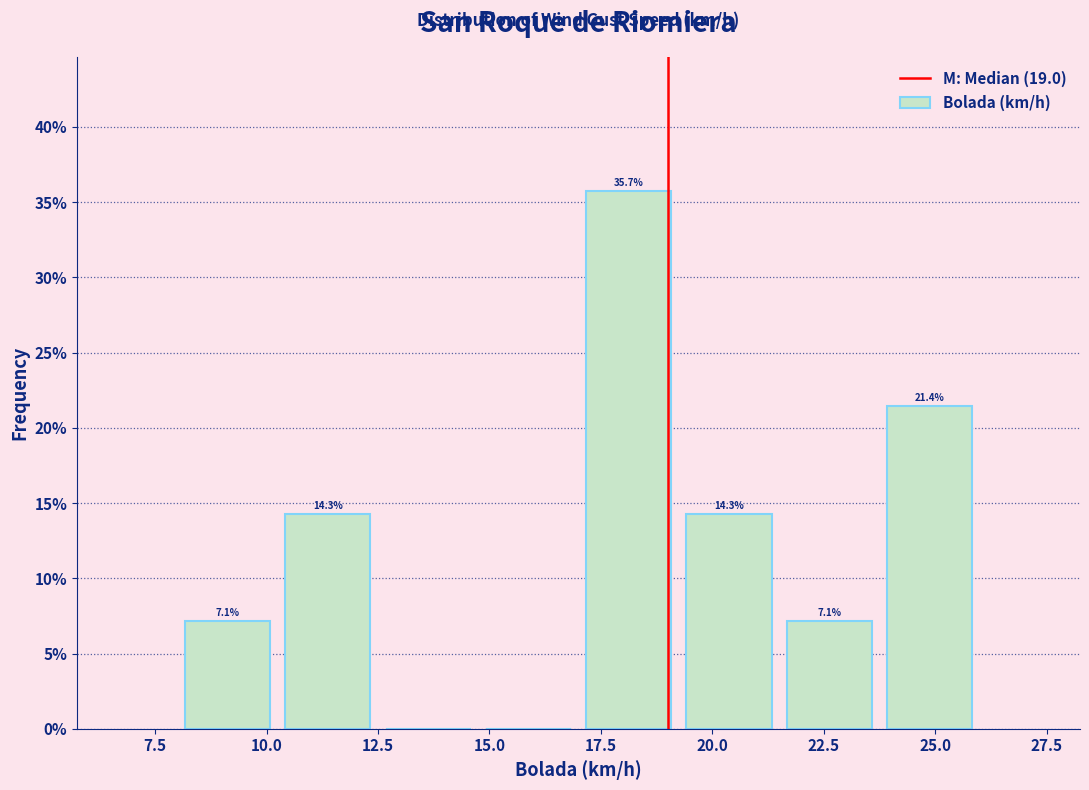

Which range on the x-axis has the tallest bar?

17.00 to 19.25